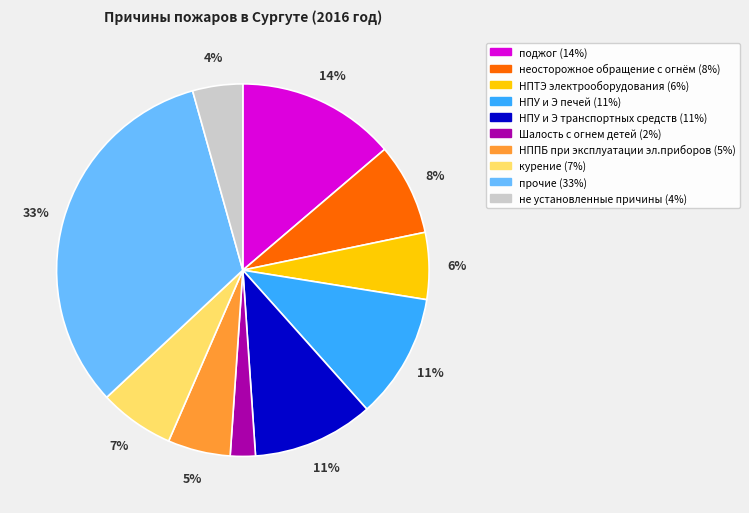

To the nearest percent, what is the difference between the НППБ при эксплуатации эл.приборов and Шалость с огнем детей slice percentages?

3%